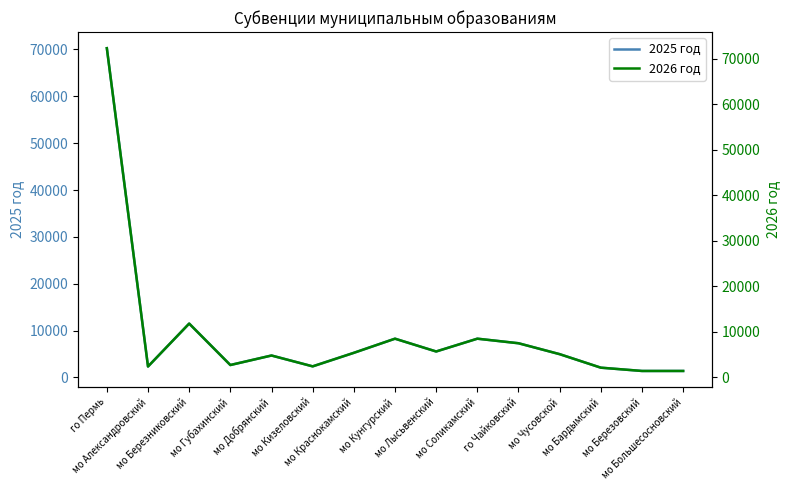

True or false: 2025 год and 2026 год intersect in this chart.

False